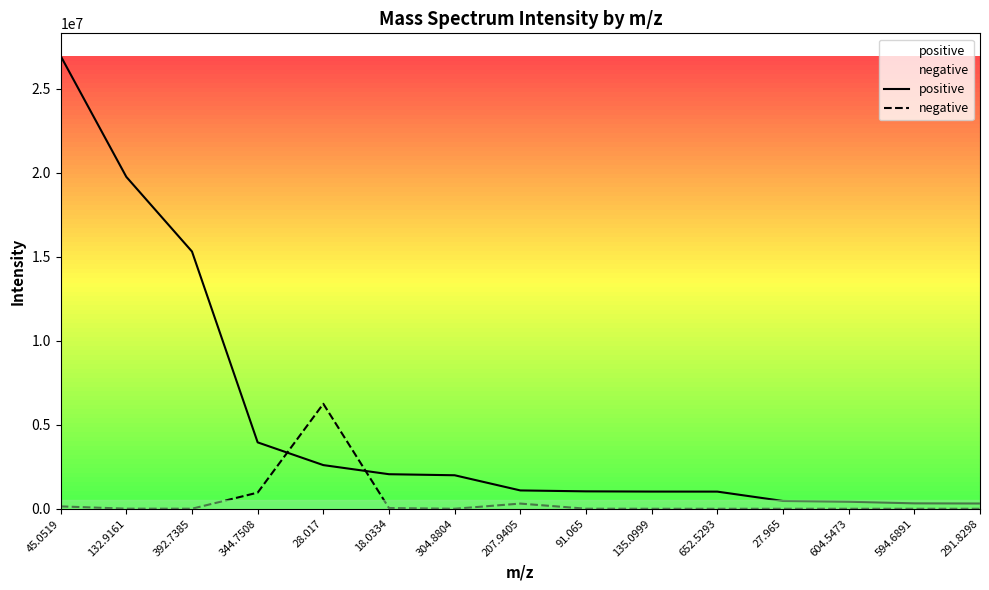

At which label does negative first exceed 2799?

45.0519